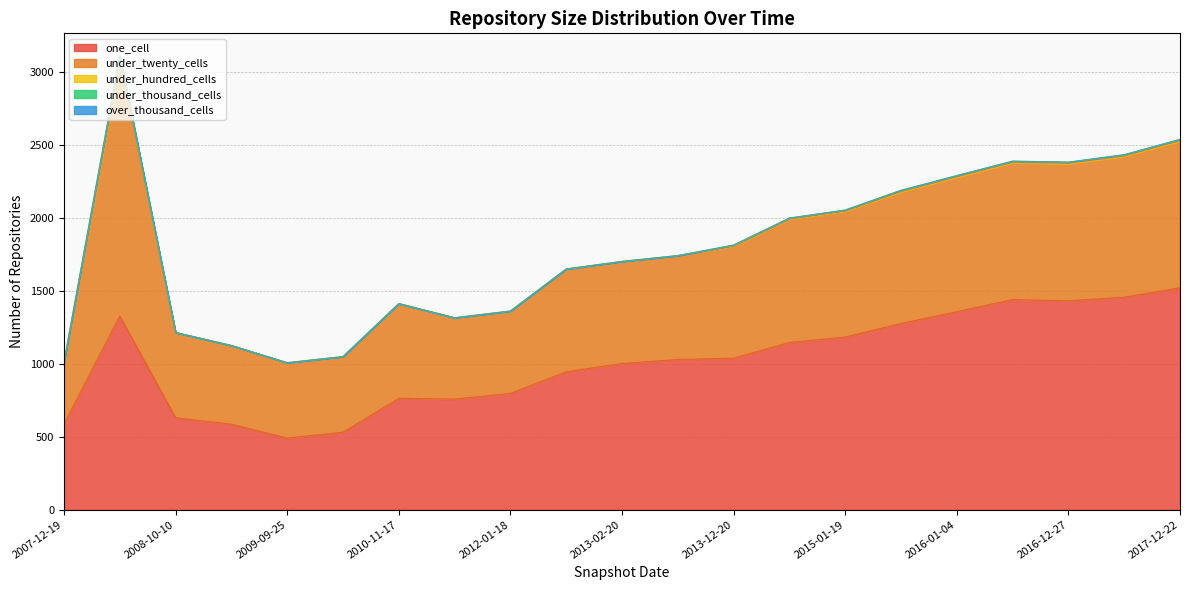

What is the total value across all series at 2010-04-01?

1049